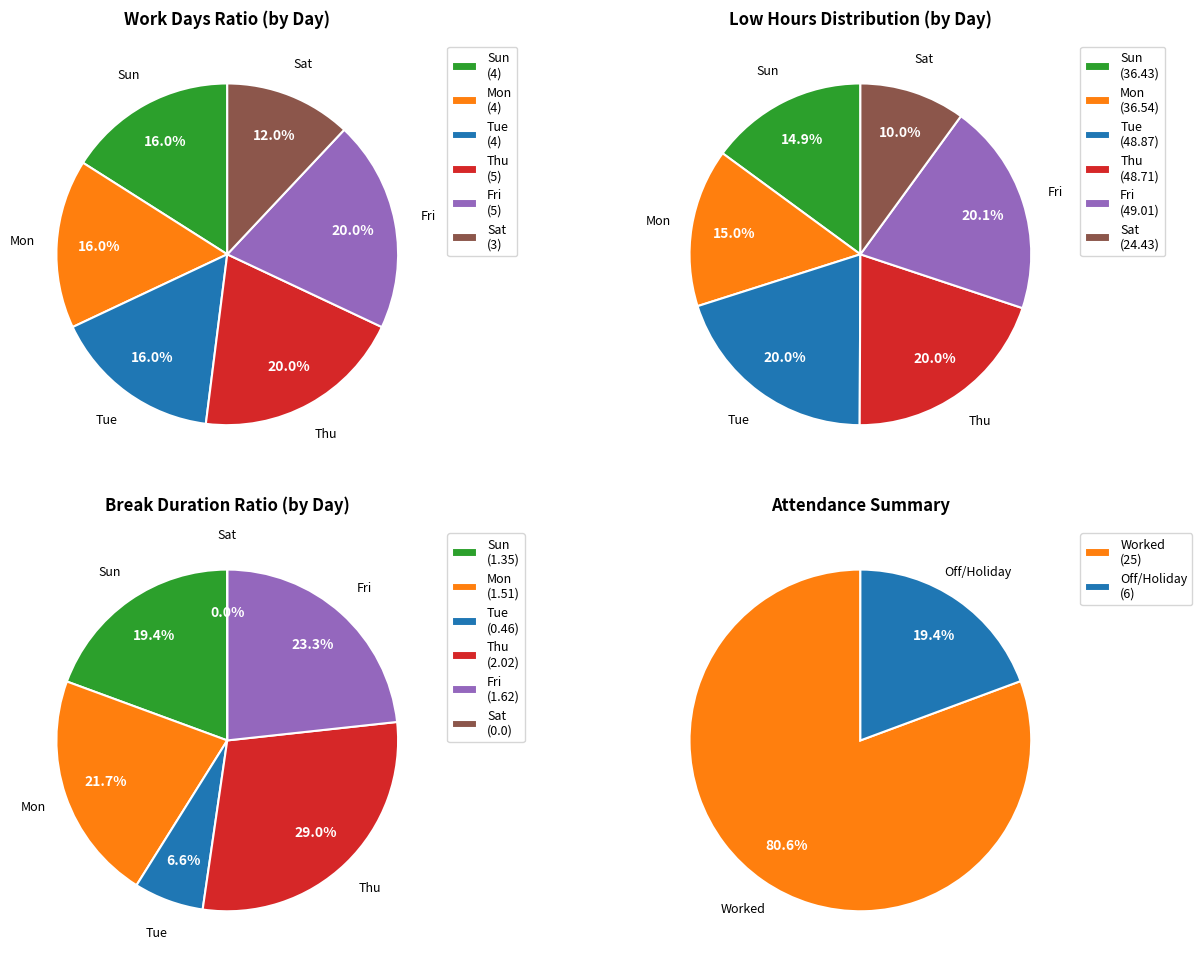

Which category has the biggest portion of the pie?

Thu